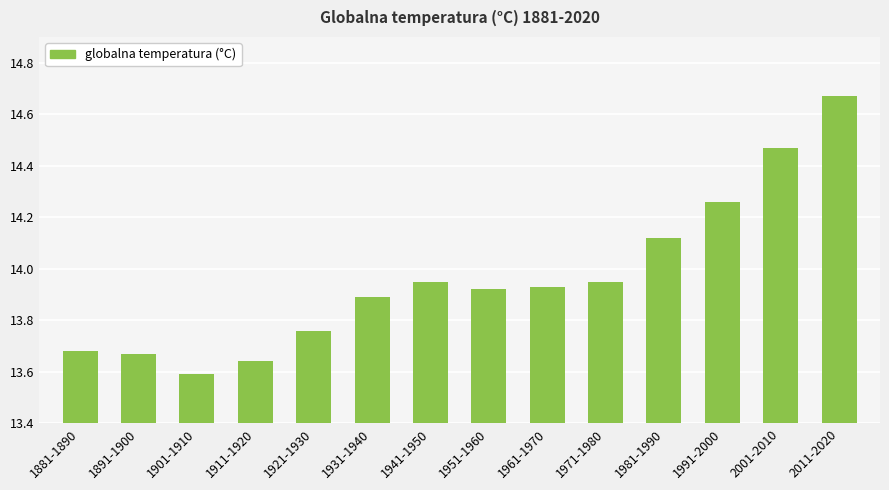

The value at 1941-1950 is 5.1. True or false?

False